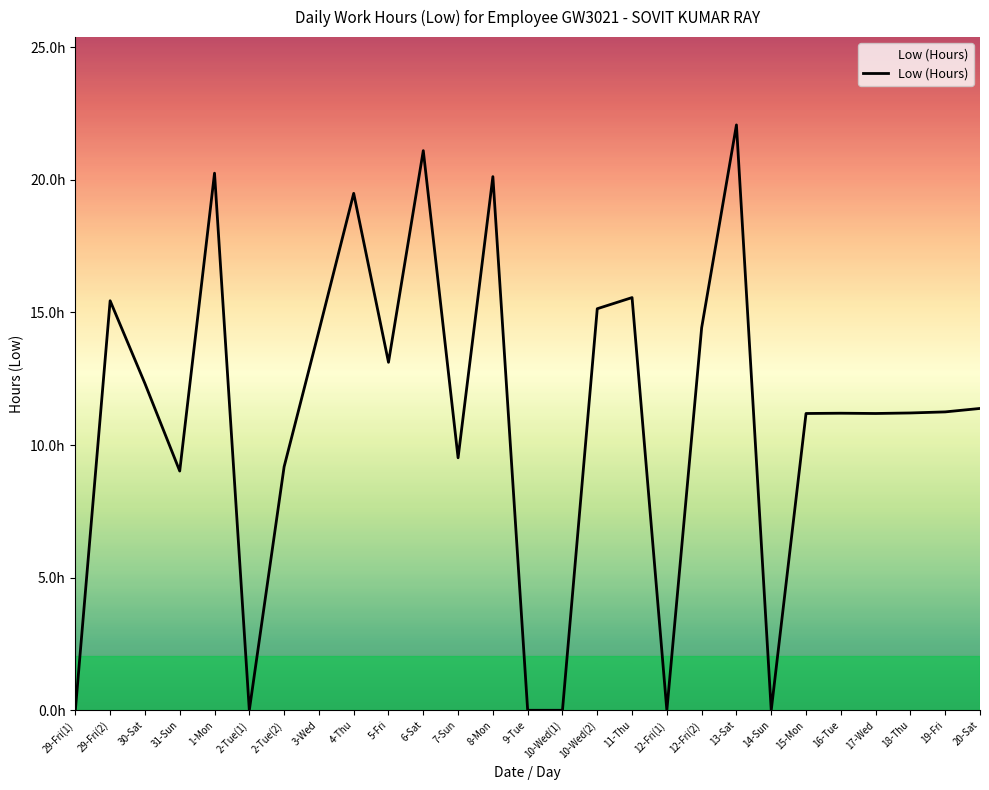

List the labels in order of value, largest first.

13-Sat, 6-Sat, 1-Mon, 8-Mon, 4-Thu, 11-Thu, 29-Fri(2), 10-Wed(2), 12-Fri(2), 3-Wed, 5-Fri, 30-Sat, 20-Sat, 19-Fri, 18-Thu, 16-Tue, 15-Mon, 17-Wed, 7-Sun, 2-Tue(2), 31-Sun, 29-Fri(1), 2-Tue(1), 9-Tue, 10-Wed(1), 12-Fri(1), 14-Sun